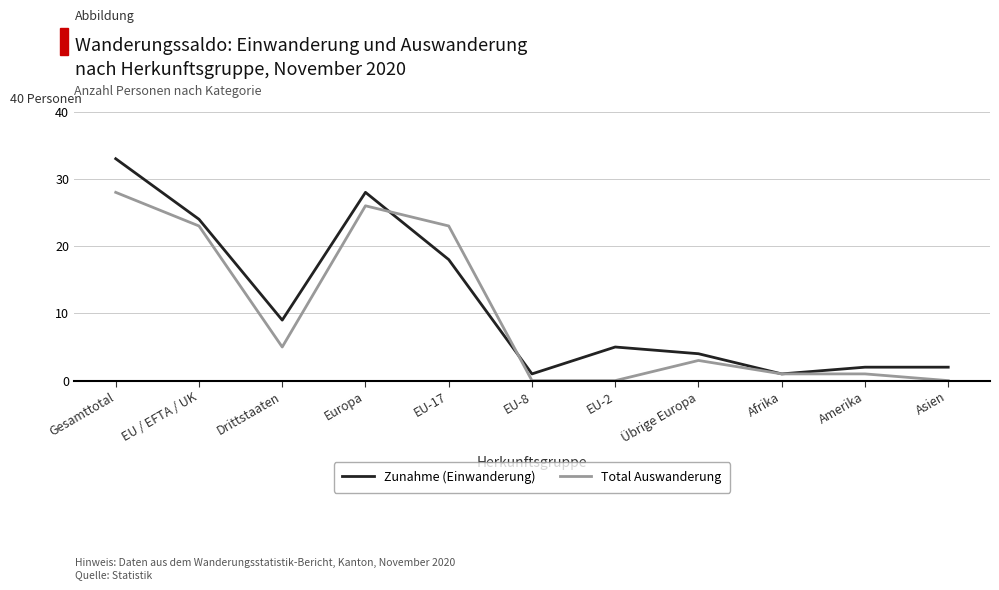

Rank the series at Asien from highest to lowest value.

Zunahme (Einwanderung), Total Auswanderung